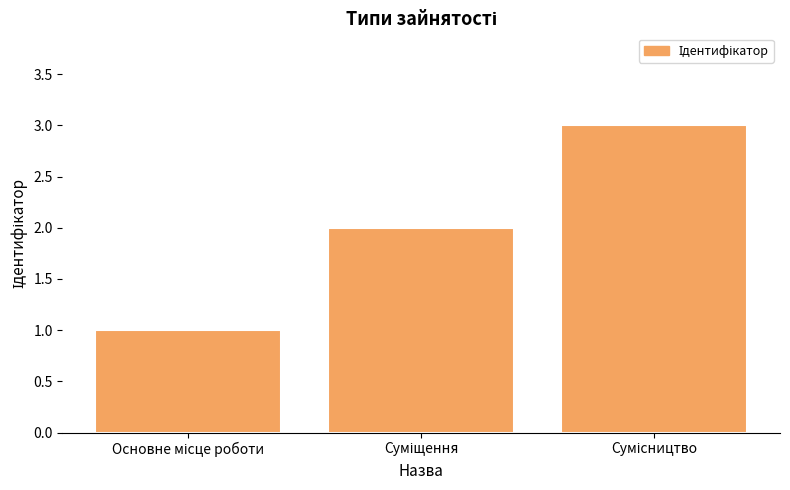

How many data points are less than 2?

1